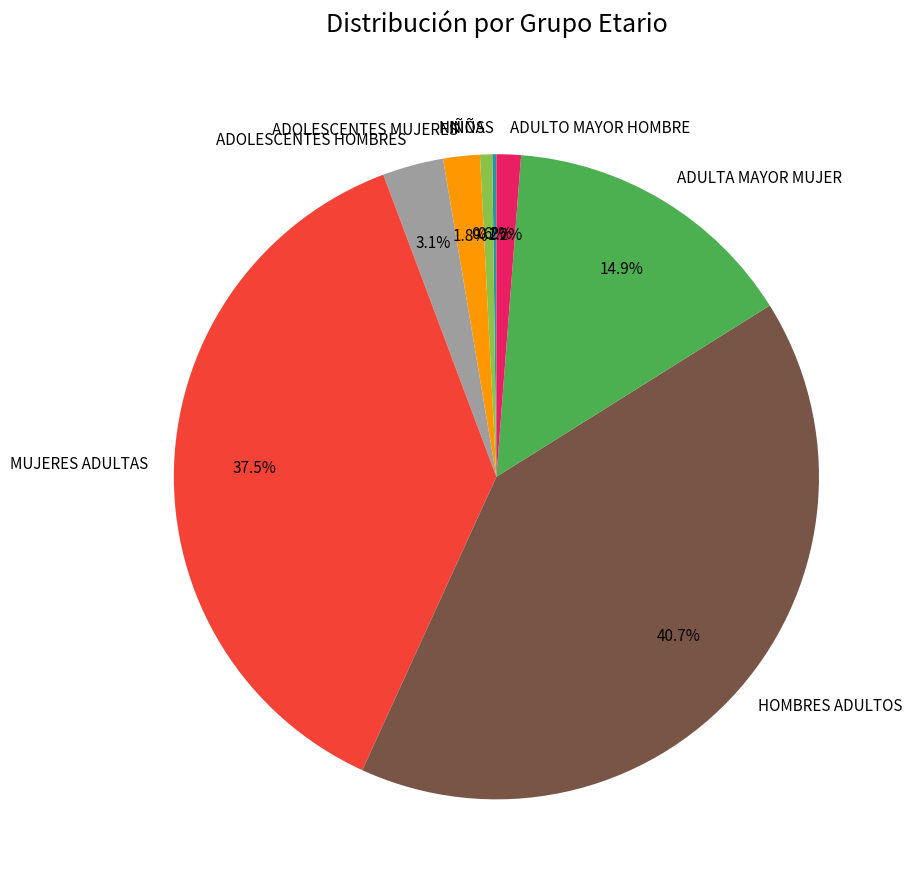

The NIÑOS slice represents 1% of the pie. True or false?

True